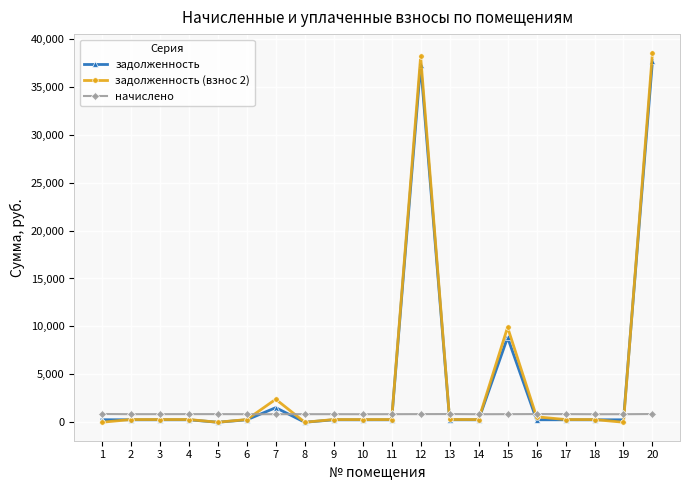

Which series has the largest range (max minus min)?

задолженность (взнос 2)